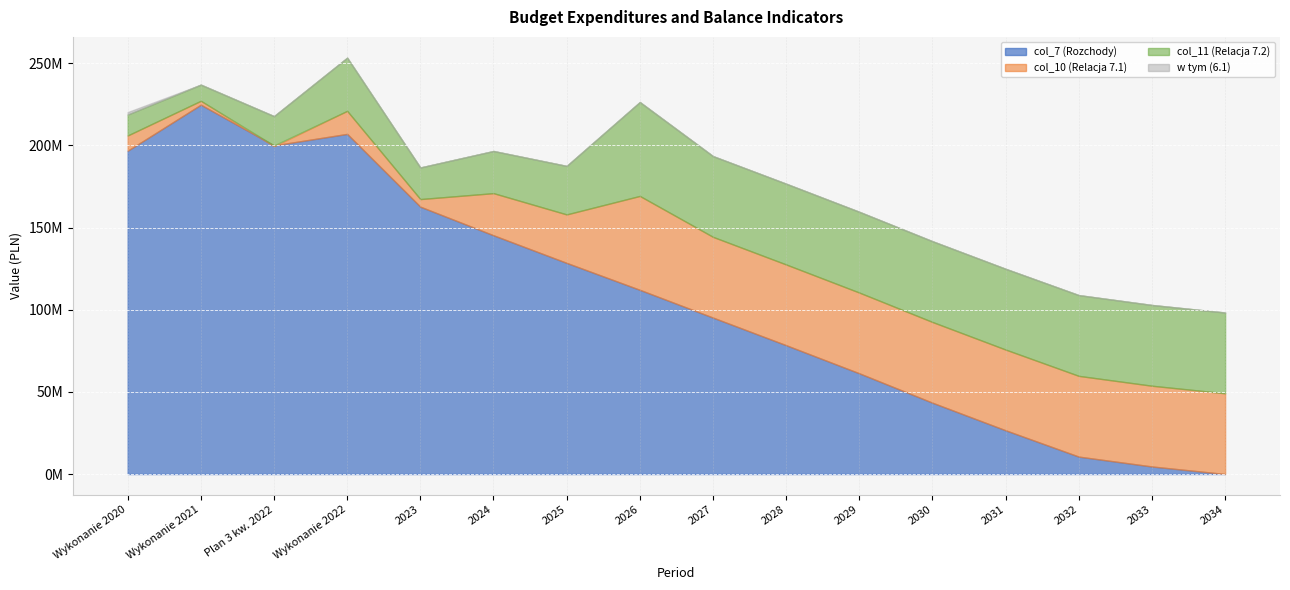

How many data points in col_11 (Relacja 7.2) are less than 49145736?

7